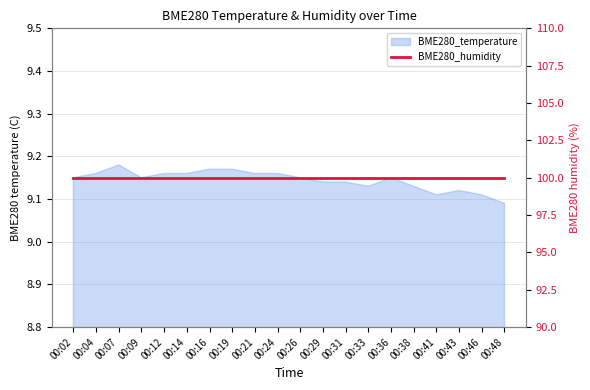

How many points are lower than both their immediate neighbors (excluding endpoints)?

3